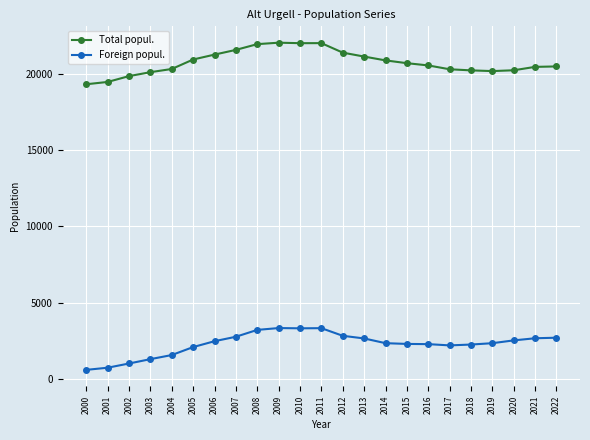

What are all the series names shown in the legend?

Total popul., Foreign popul.